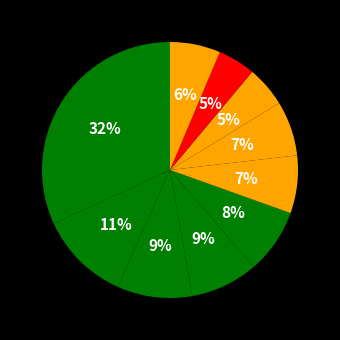

How many slices are in this pie chart?

10